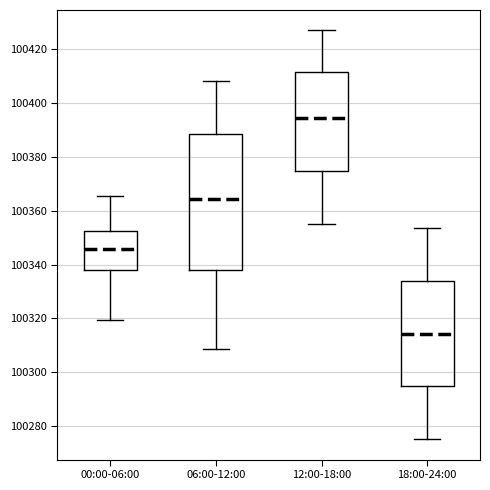

Which box is the tallest, from its lower edge to its upper edge?

06:00-12:00